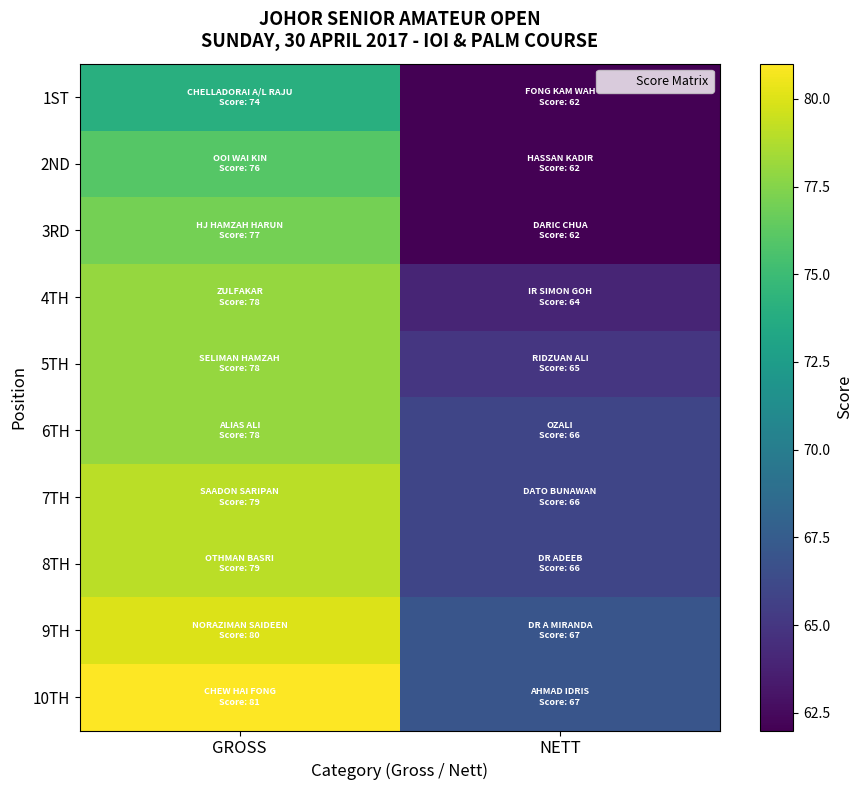

At which category is the sum across all series the highest?

GROSS